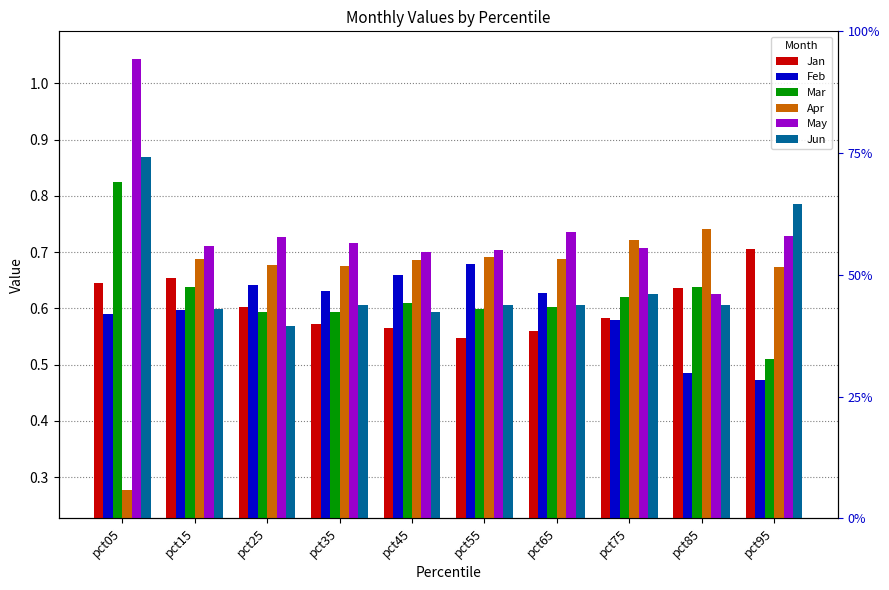

Which category has the highest value in the Mar series?

pct05